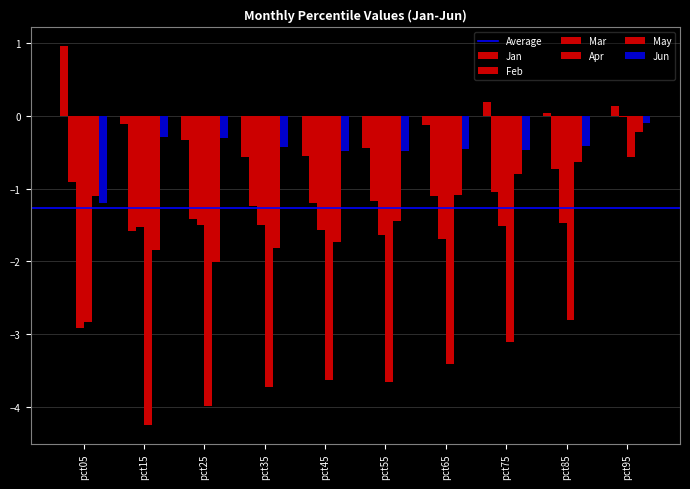

What is the spread (max minus min) of values at pct35?

3.3